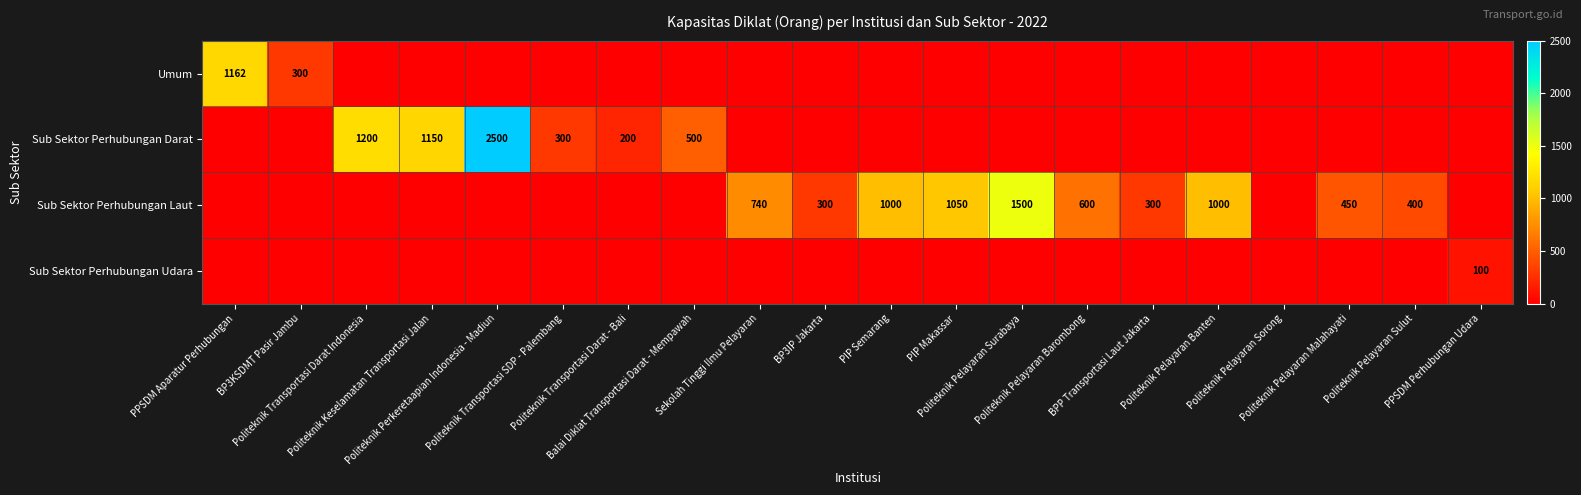

What is the difference between the highest and lowest values at PPSDM Aparatur Perhubungan?

1162